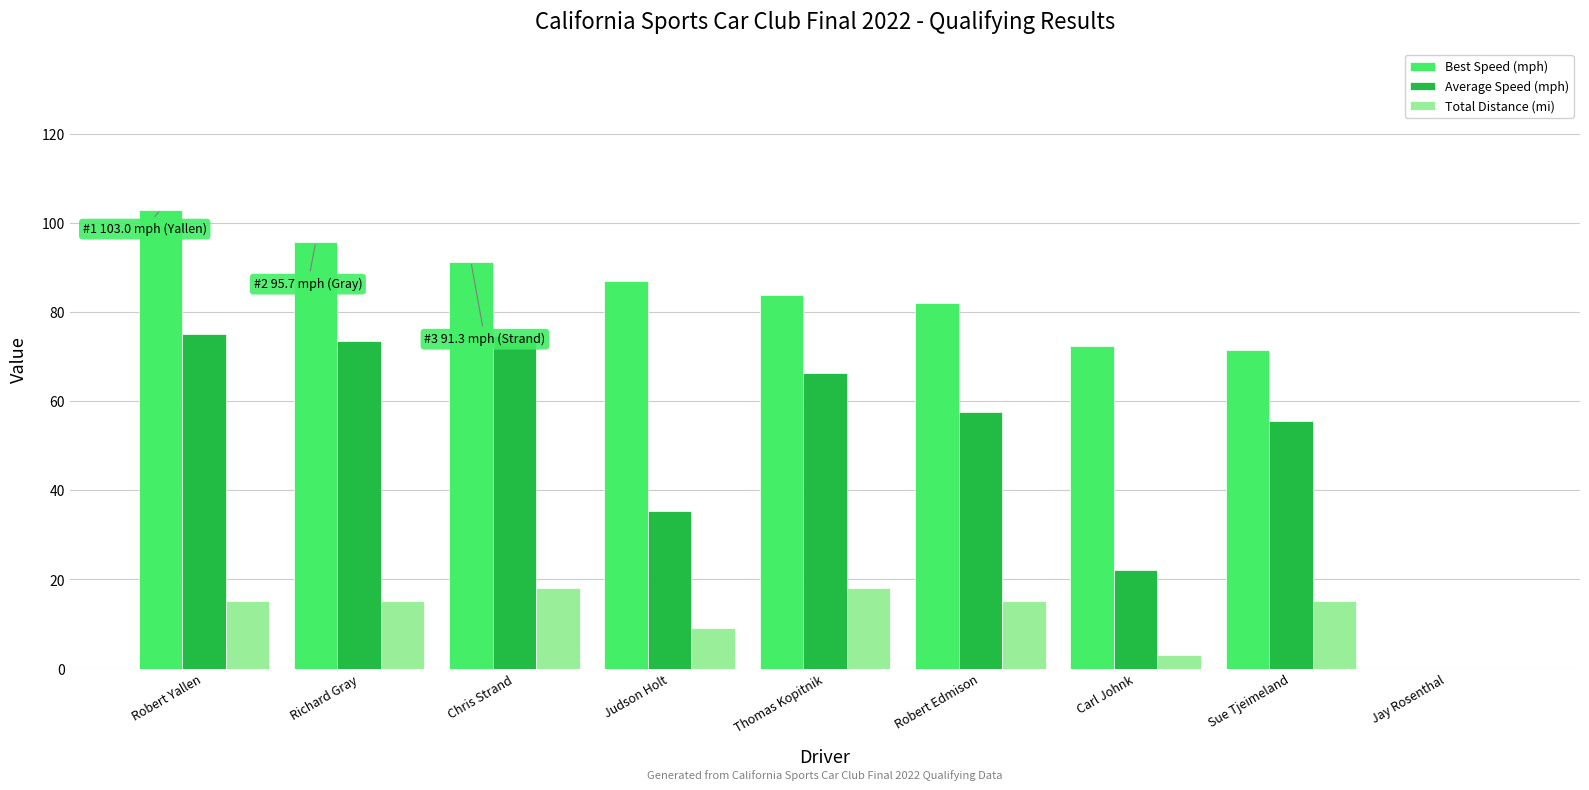

What is the sum of all Total Distance (mi) values?

108.7